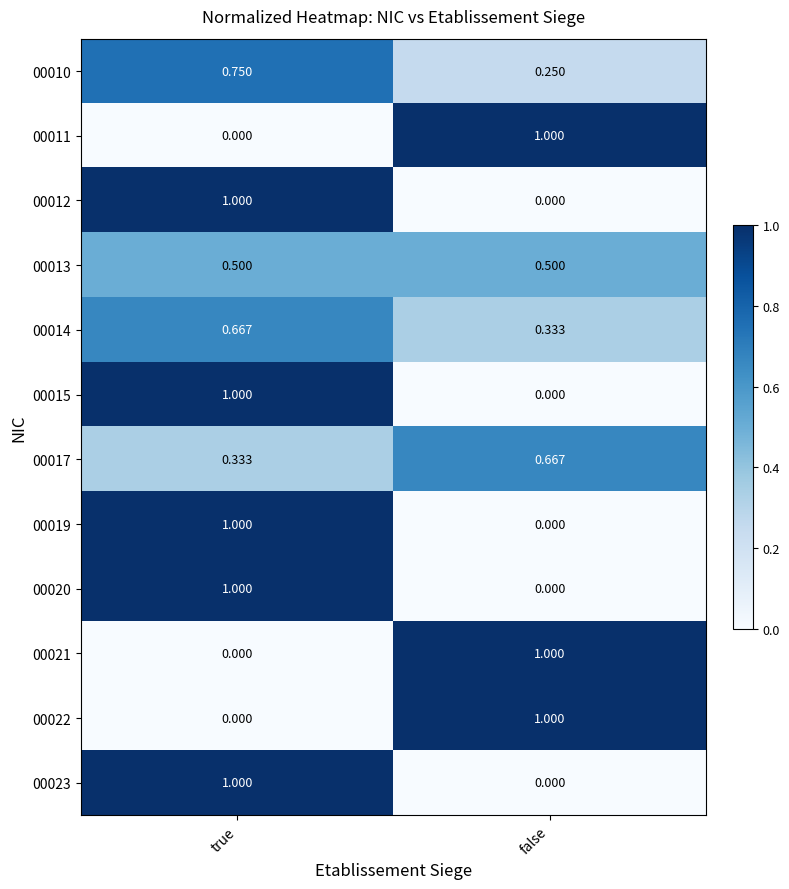

List the labels in order of 00014 value, largest first.

true, false